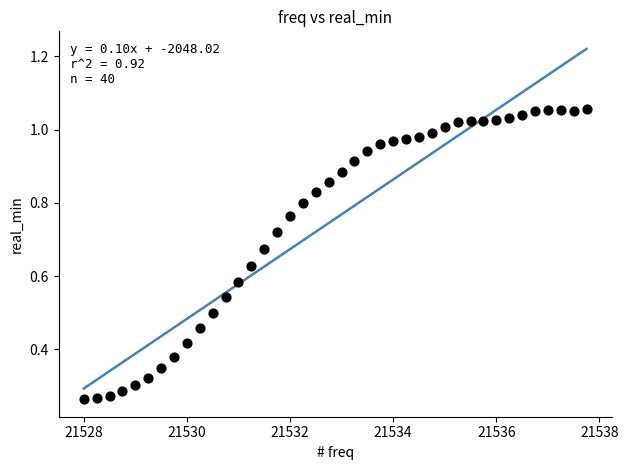

What is the range of X values (max minus min)?

9.8